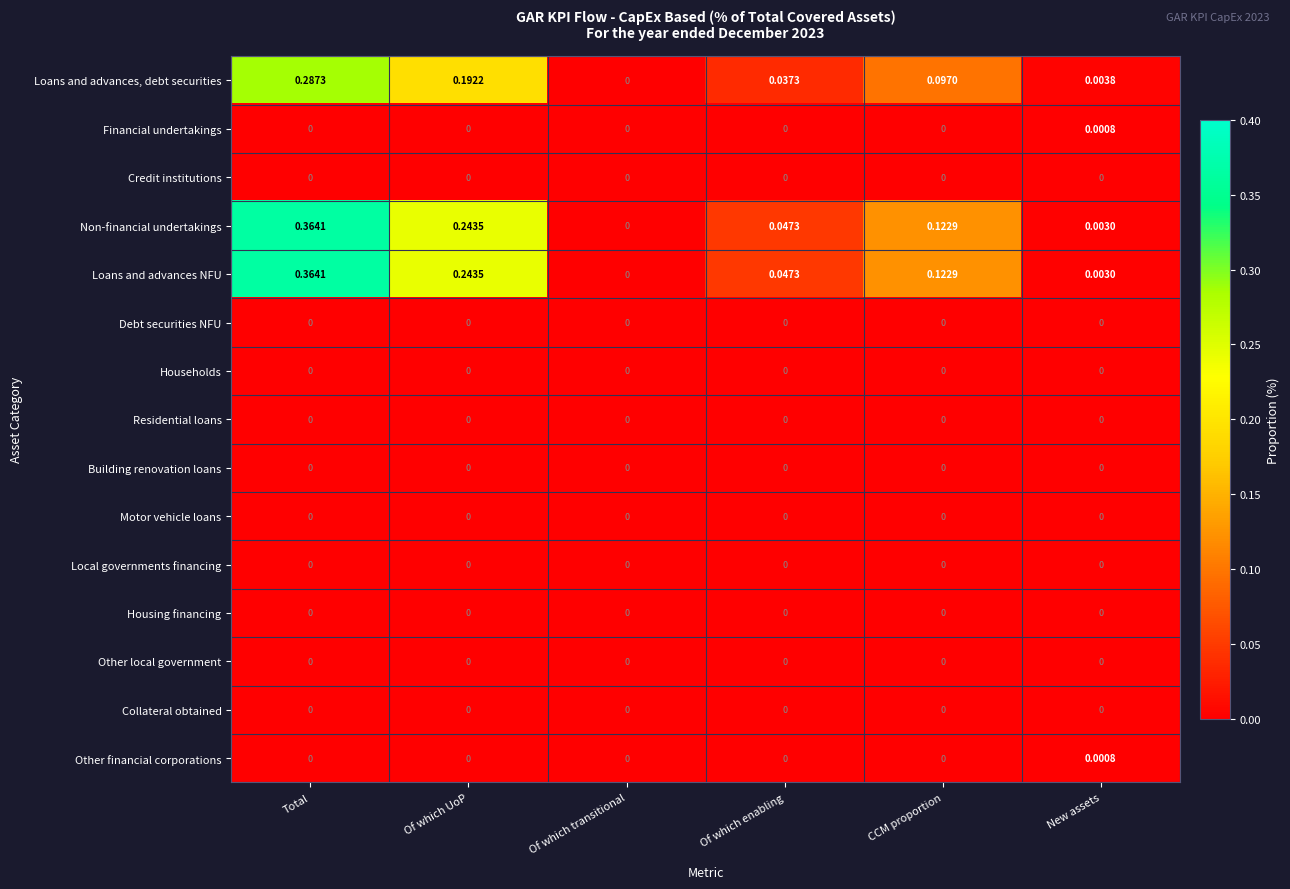

At which category is the sum across all series the highest?

Total